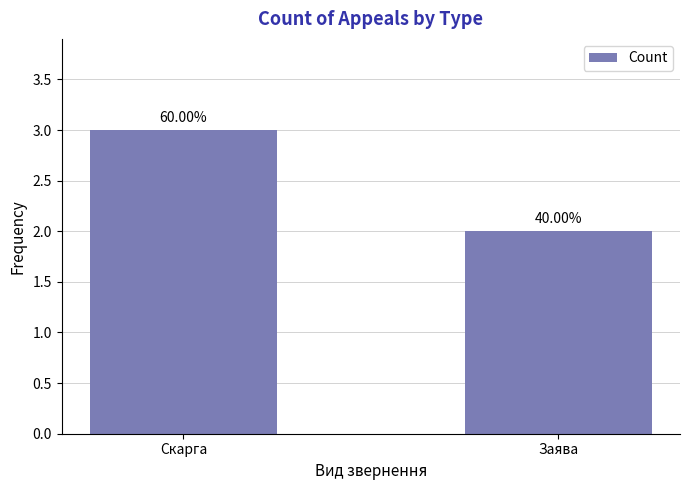

What is the value of the 1st bar from the left?

3